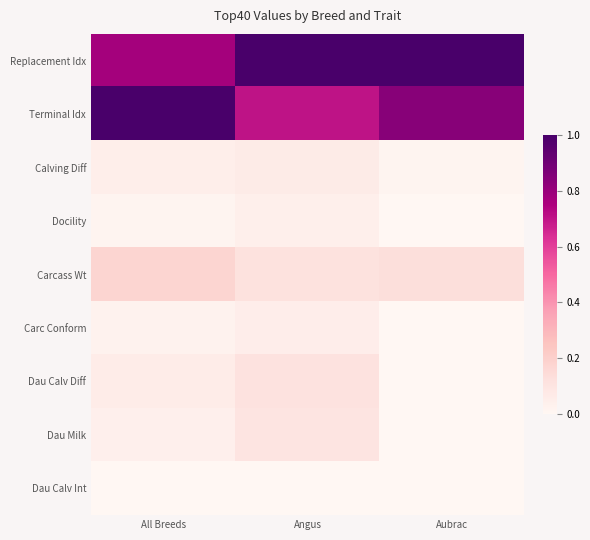

At how many categories does at least one series exceed 0?

3